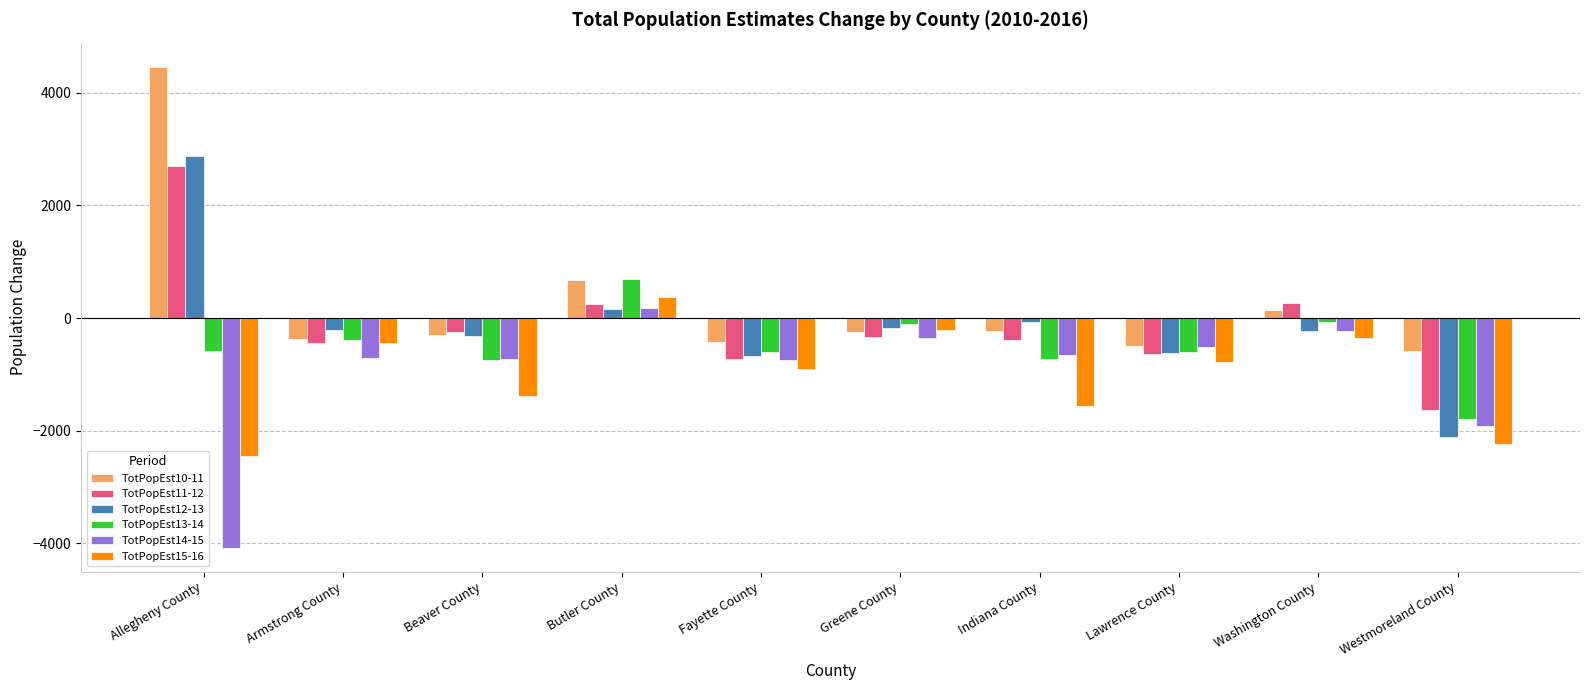

What is the label of the 2nd bar from the left?

Armstrong County